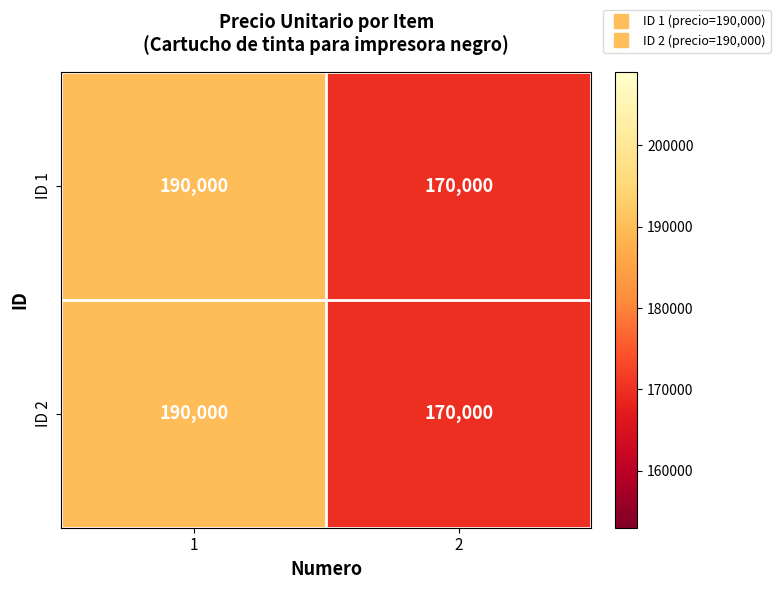

What is the total value across all series at 1?

380000